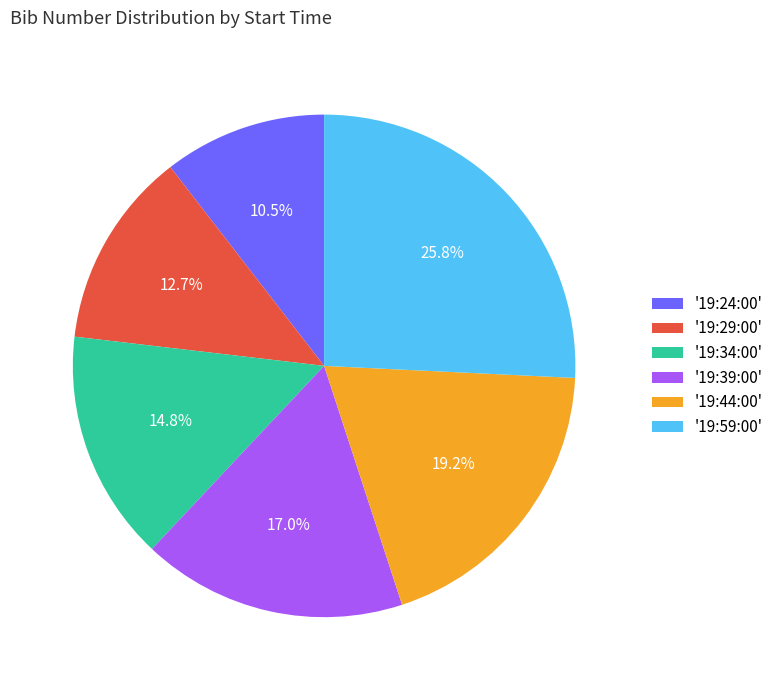

What percentage do '19:39:00' and '19:44:00' together represent?

36.2%